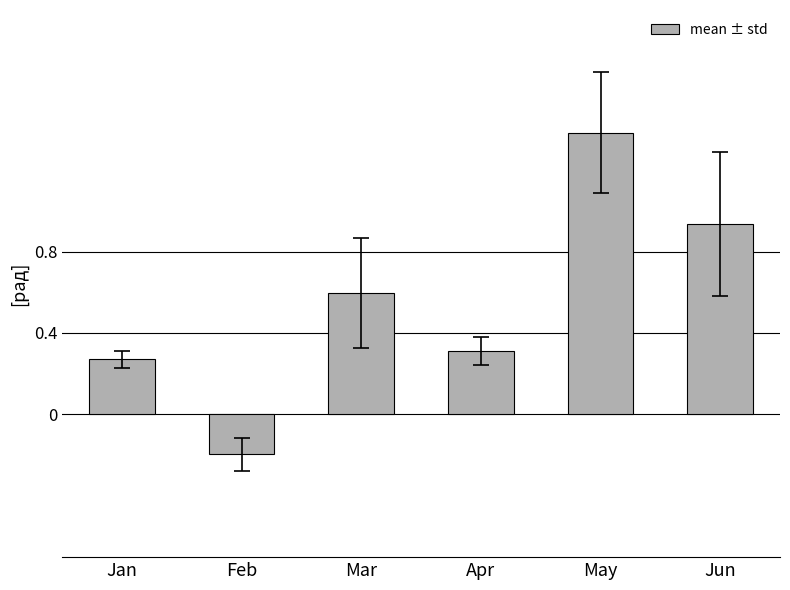

Which has a higher value, Mar or May?

May